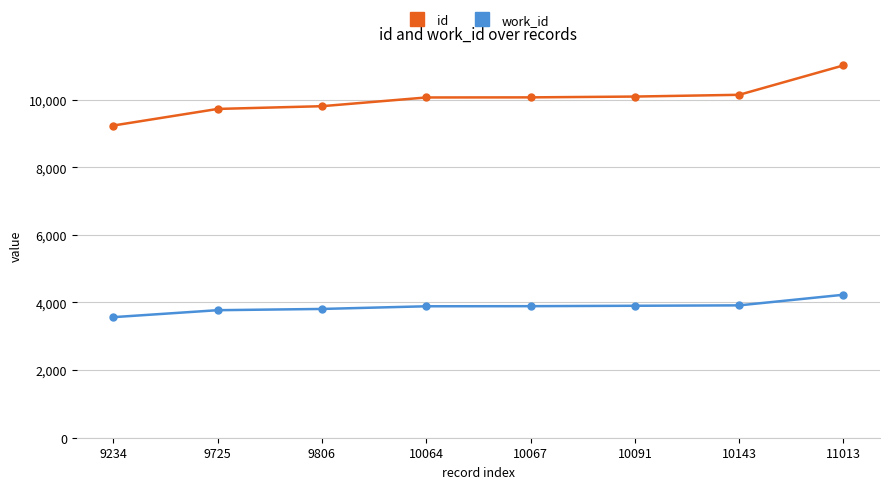

Is the value of id at 10067 greater than the value of work_id at 10064?

Yes